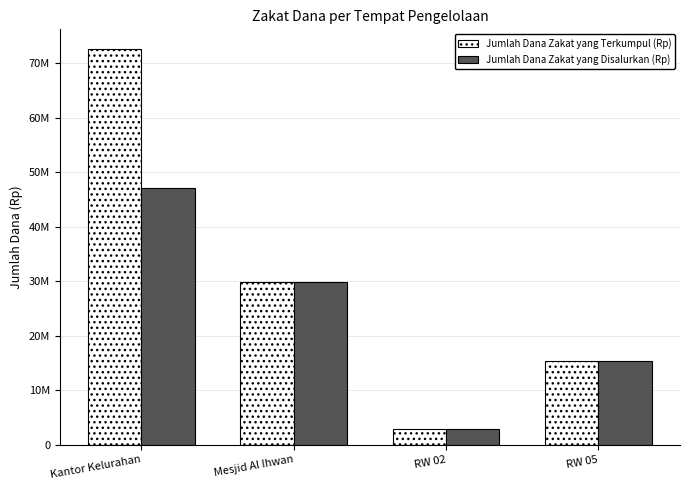

Does the chart contain stacked bars?

No